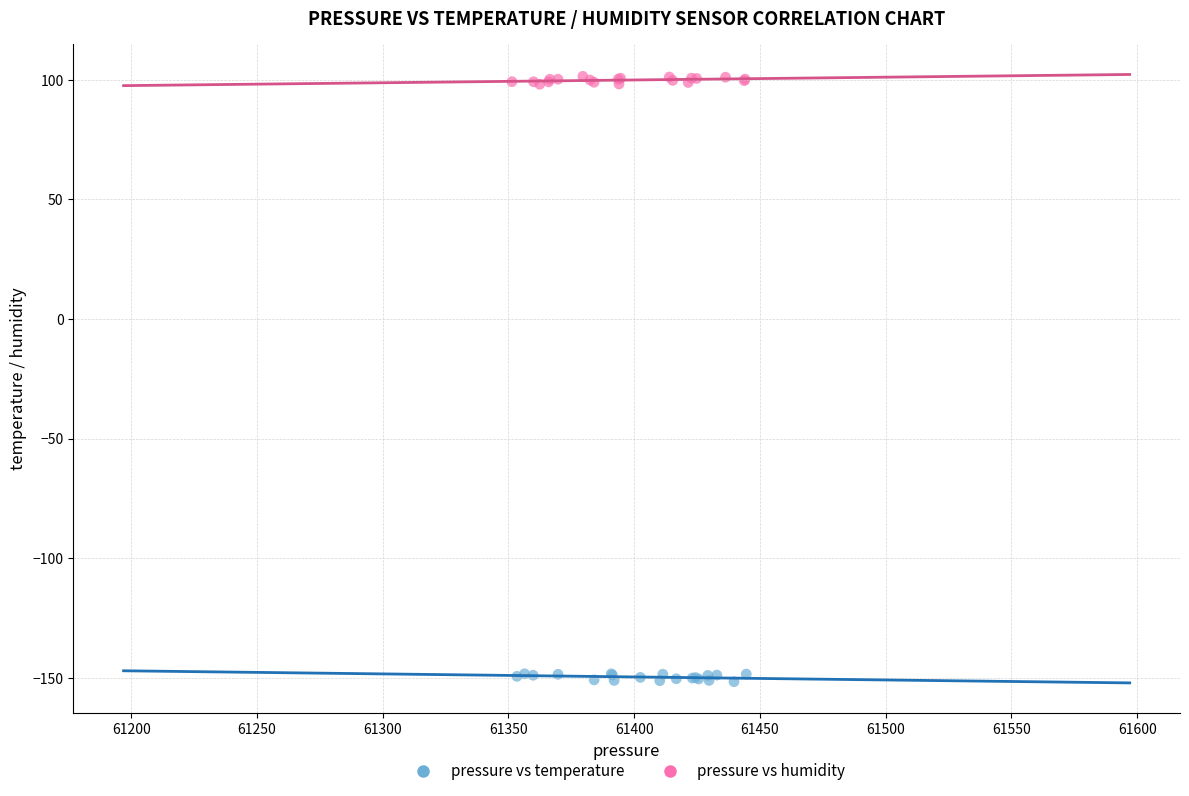

Which series contains the lowest Y value?

pressure vs temperature